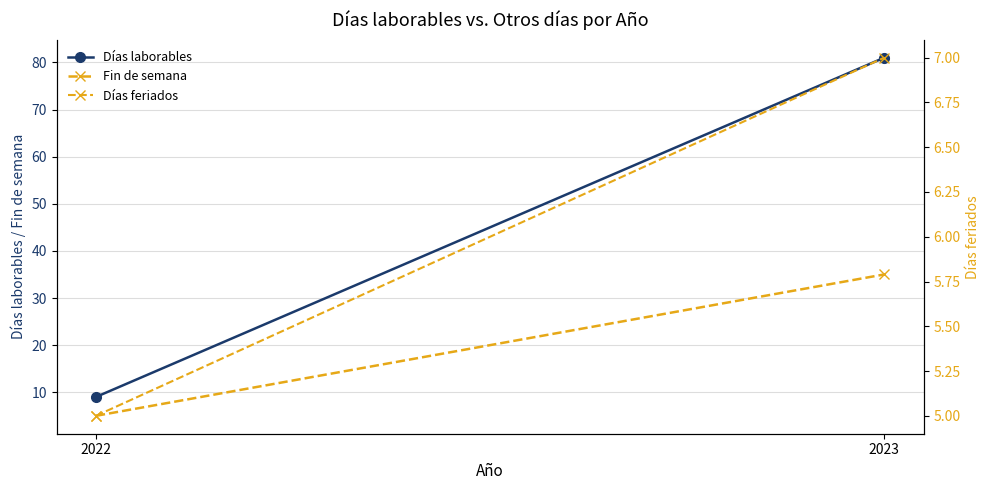

How many categories are shown in the chart?

2